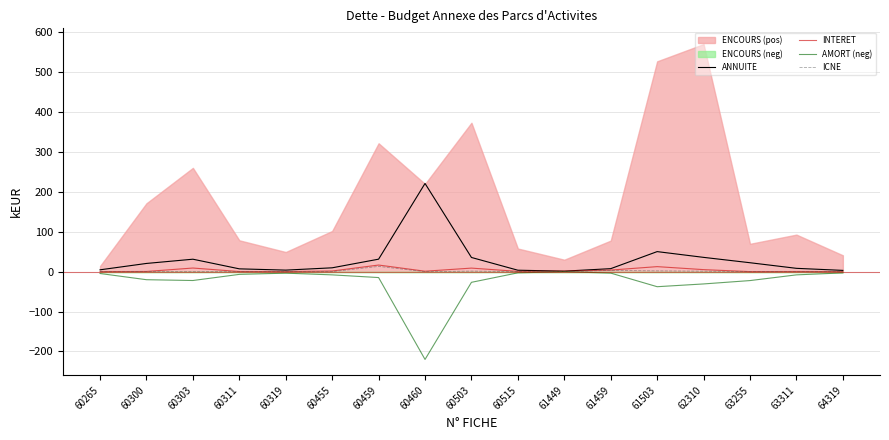

Does the chart display data point markers on the line(s)?

No